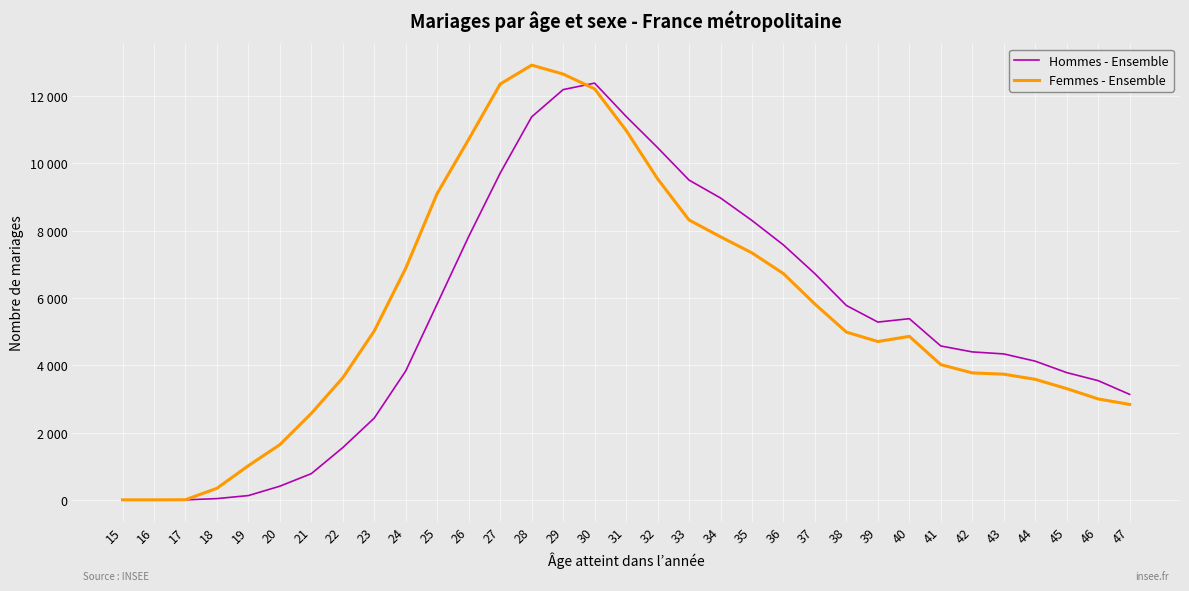

Where do Femmes - Ensemble and Hommes - Ensemble first cross each other?

29 and 30